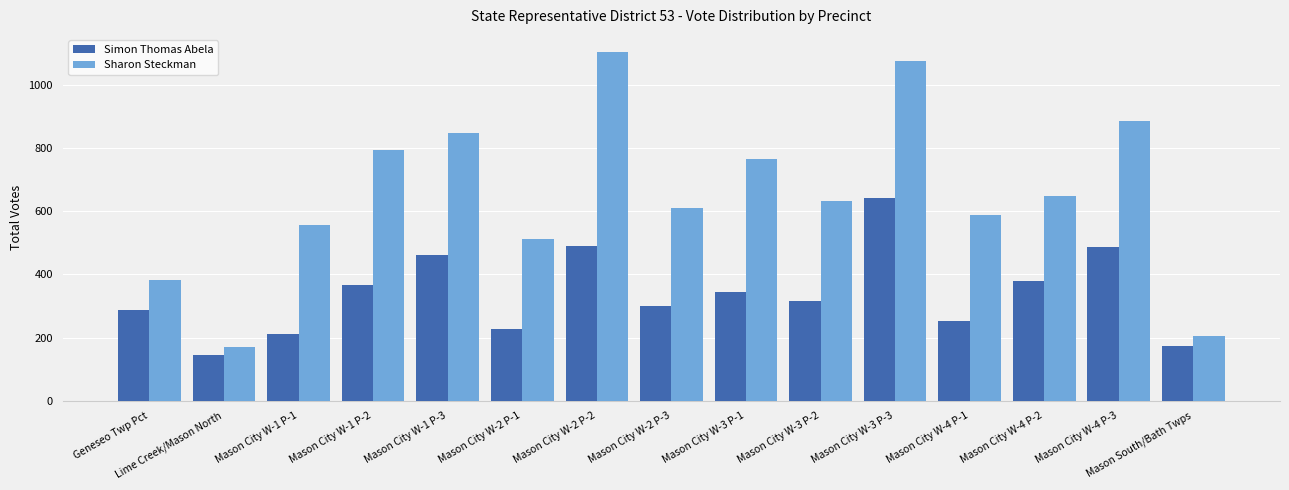

What is the highest value of the Simon Thomas Abela series?

641